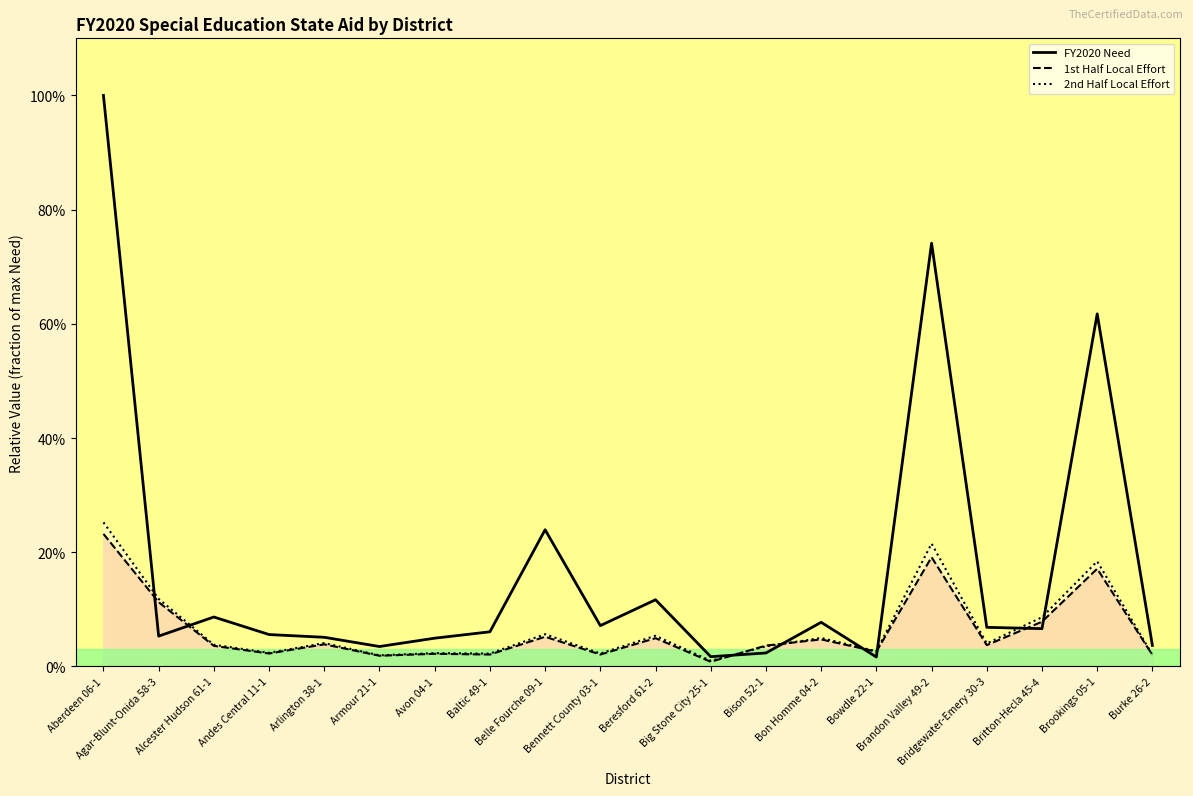

List the labels in order of 1st Half Local Effort value, smallest first.

Big Stone City 25-1, Armour 21-1, Burke 26-2, Baltic 49-1, Bennett County 03-1, Avon 04-1, Andes Central 11-1, Bowdle 22-1, Alcester Hudson 61-1, Bison 52-1, Bridgewater-Emery 30-3, Arlington 38-1, Bon Homme 04-2, Beresford 61-2, Belle Fourche 09-1, Britton-Hecla 45-4, Agar-Blunt-Onida 58-3, Brookings 05-1, Brandon Valley 49-2, Aberdeen 06-1